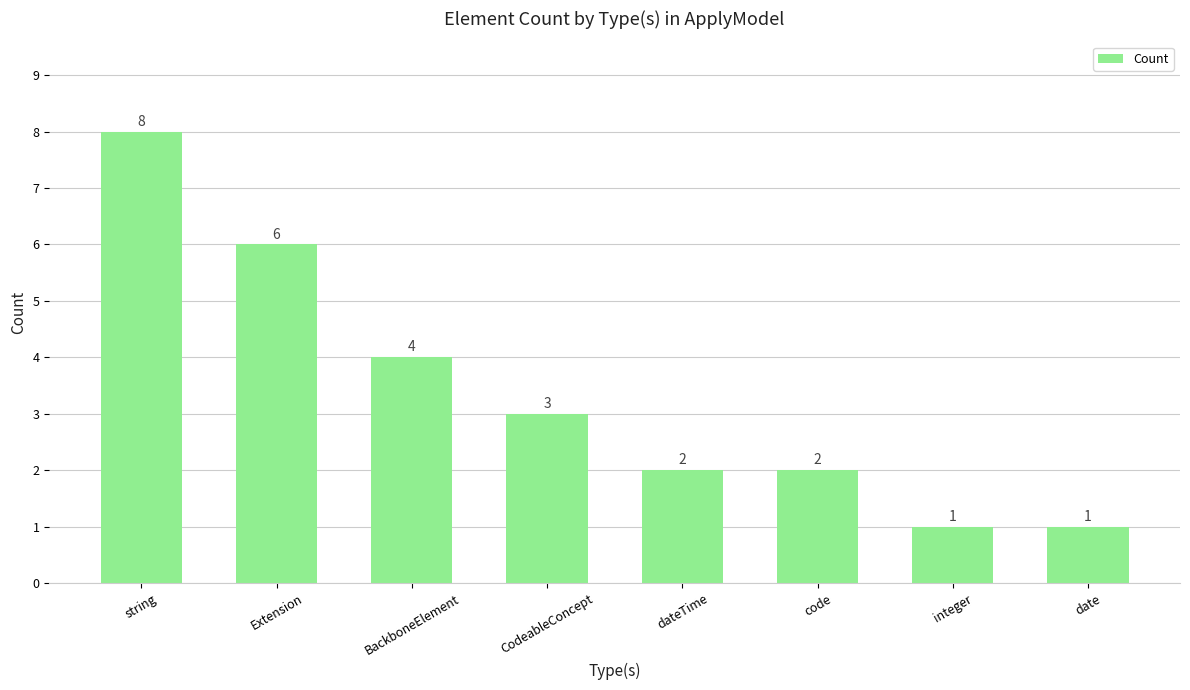

What is the sum of all values?

27